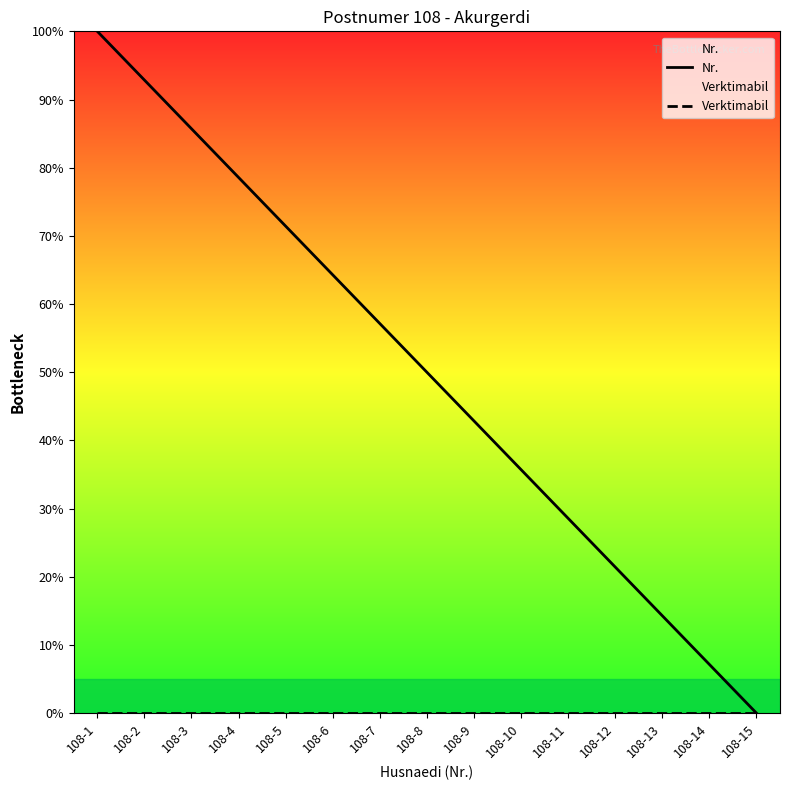

Reading left to right, extract all data points from this chart.

Nr.: 108-1=100.0	108-2=92.9	108-3=85.7	108-4=78.6	108-5=71.4	108-6=64.3	108-7=57.1	108-8=50.0	108-9=42.9	108-10=35.7	108-11=28.6	108-12=21.4	108-13=14.3	108-14=7.1	108-15=0.0
Verktimabil: 108-1=0.0	108-2=0.0	108-3=0.0	108-4=0.0	108-5=0.0	108-6=0.0	108-7=0.0	108-8=0.0	108-9=0.0	108-10=0.0	108-11=0.0	108-12=0.0	108-13=0.0	108-14=0.0	108-15=0.0